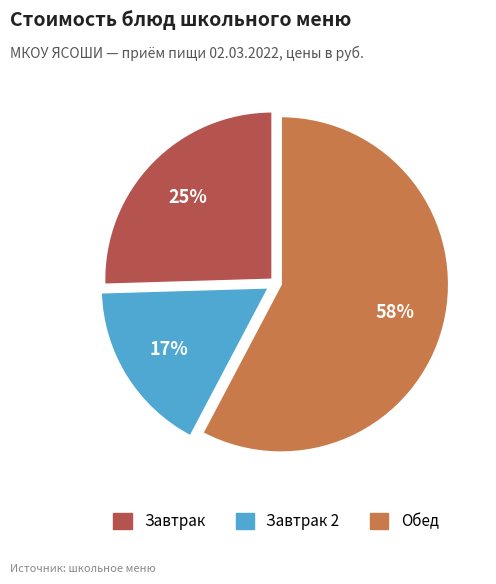

Does any single category account for the majority?

Yes